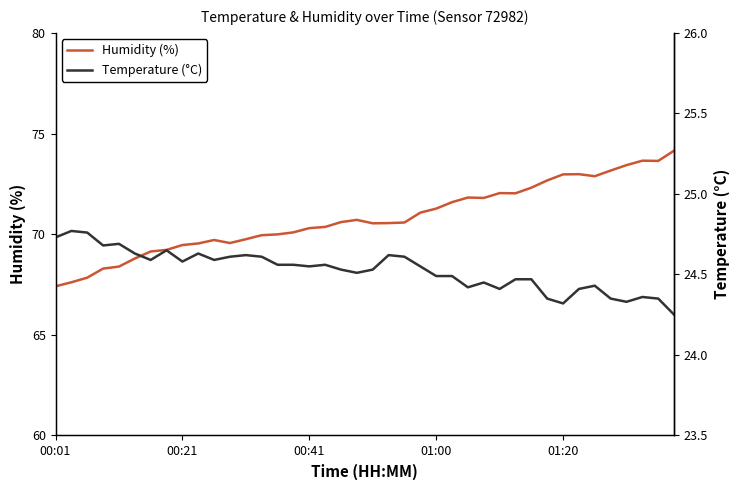

At which category is the sum across all series the highest?

39